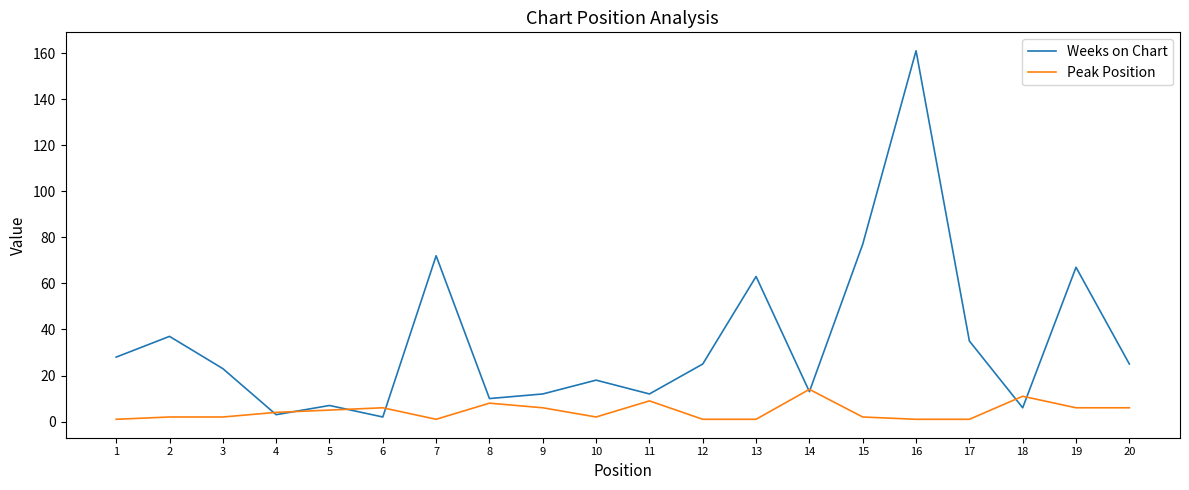

What is the difference between the second highest and second lowest values in the Weeks on Chart series?

74